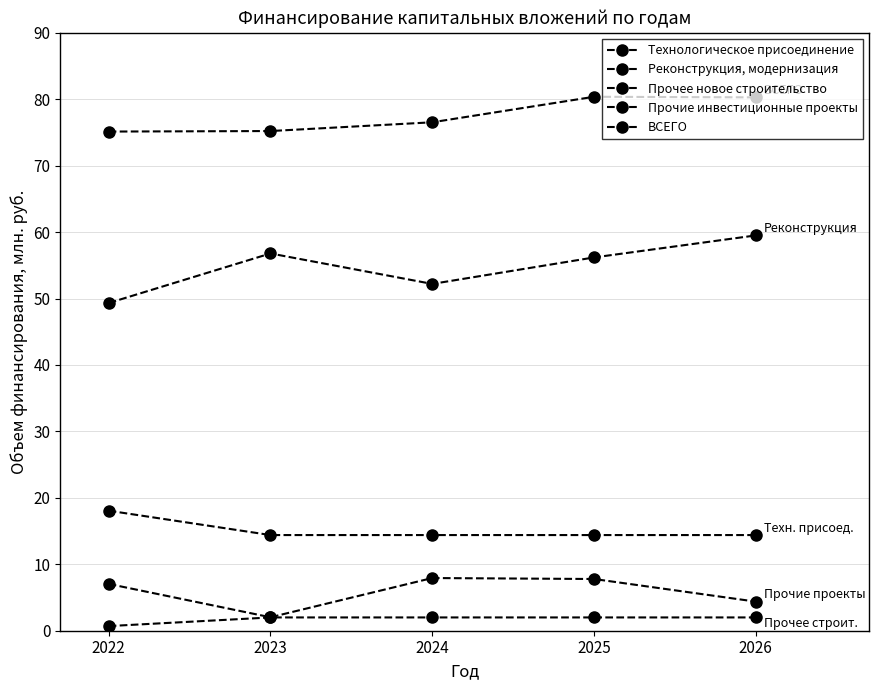

True or false: Прочее новое строительство and Реконструкция, модернизация cross at least once.

False